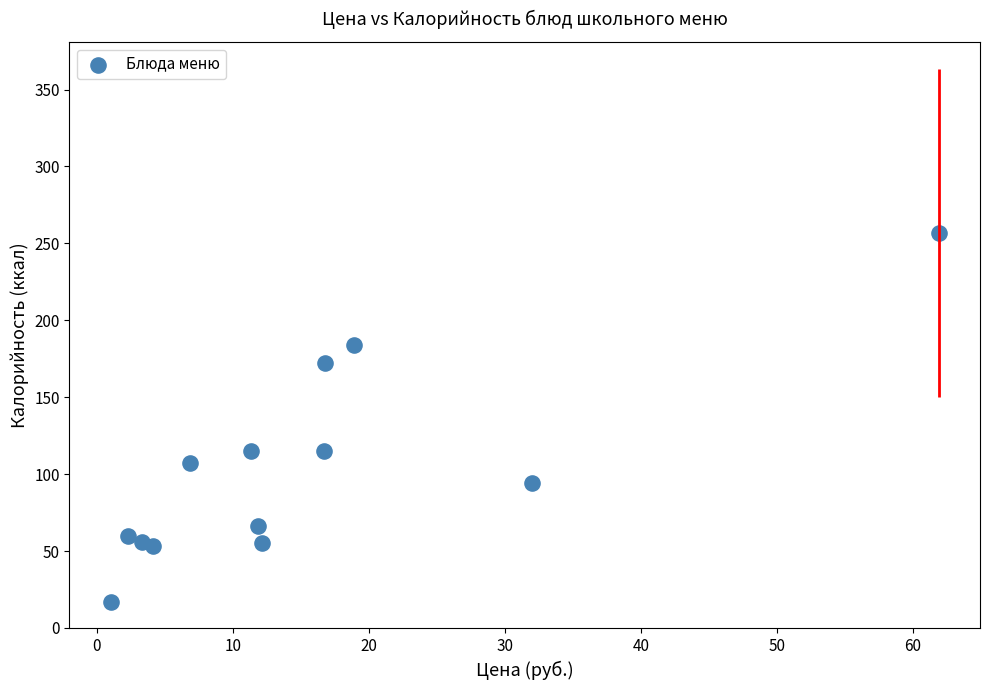

What is the range of Y values (max minus min)?

240